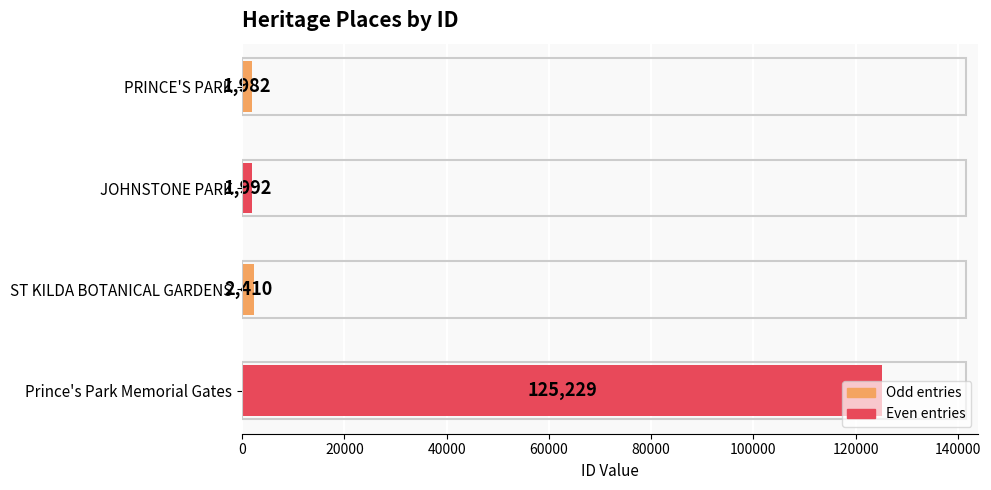

Which has a higher value, JOHNSTONE PARK or PRINCE'S PARK?

JOHNSTONE PARK